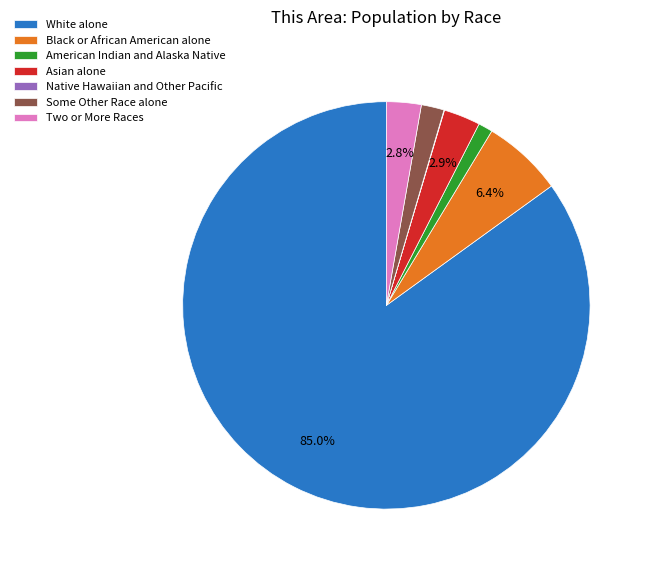

What is the largest slice in the pie chart?

White alone